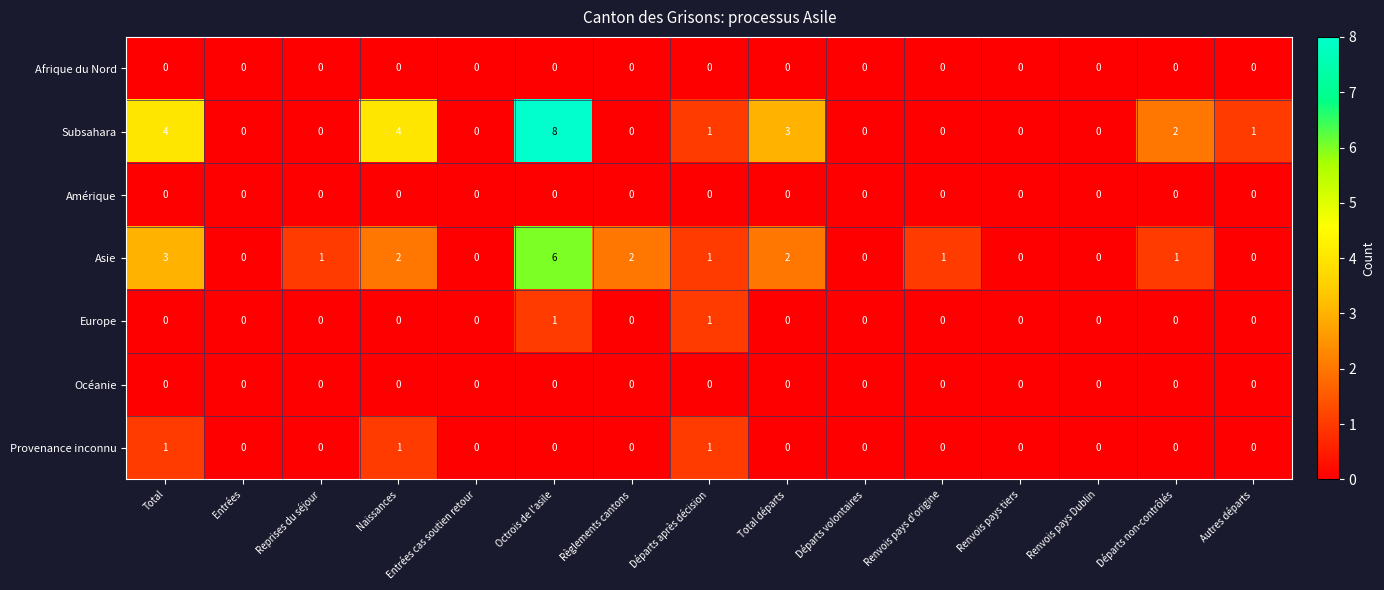

What is the sum of all Asie values?

19